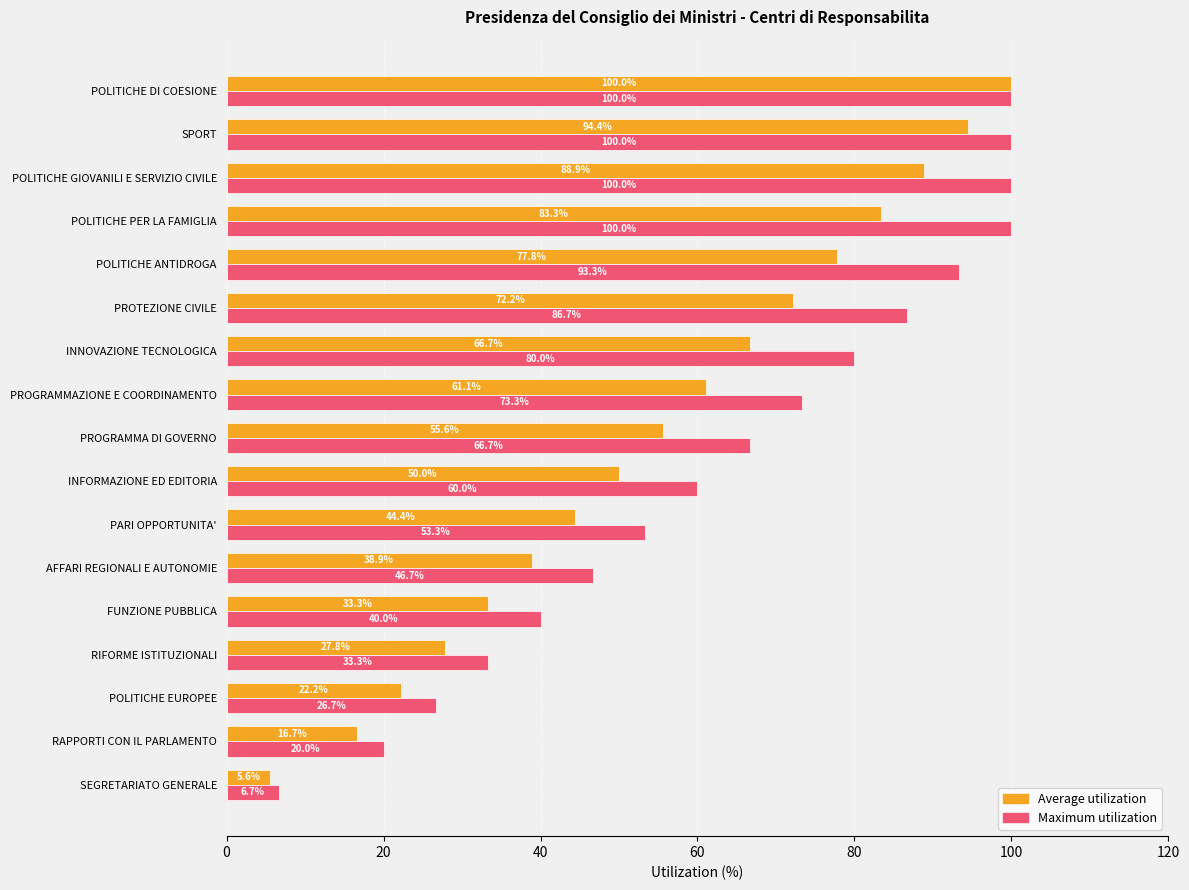

What are all the series names shown in the legend?

Average utilization, Maximum utilization